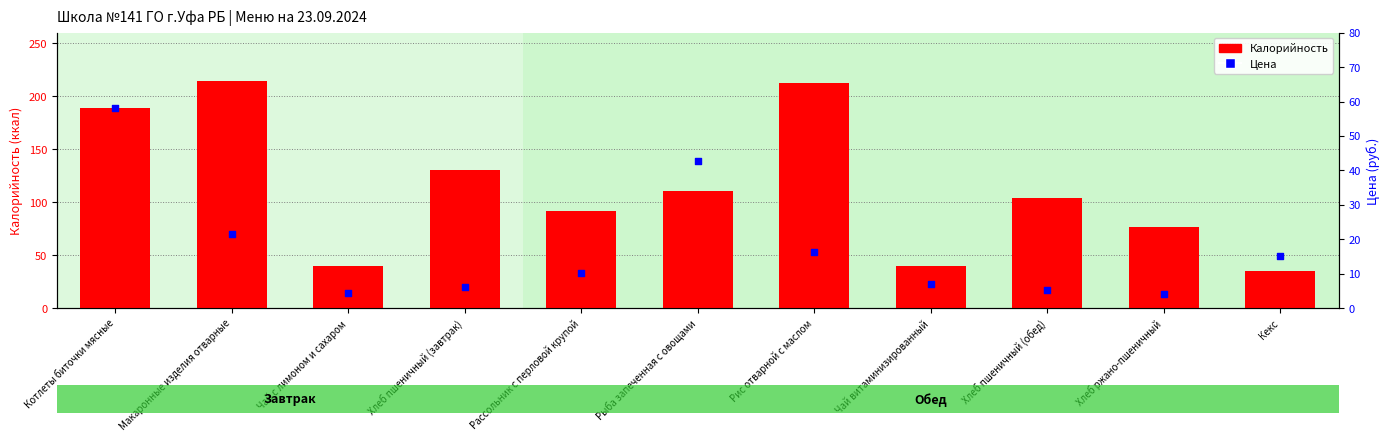

What are all the series names shown in the legend?

Калорийность, Цена